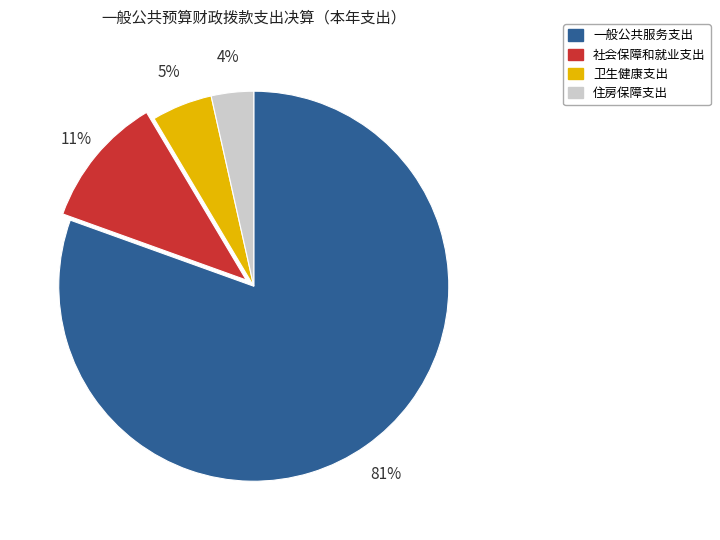

Combined, do 住房保障支出 and 社会保障和就业支出 account for over 50%?

No